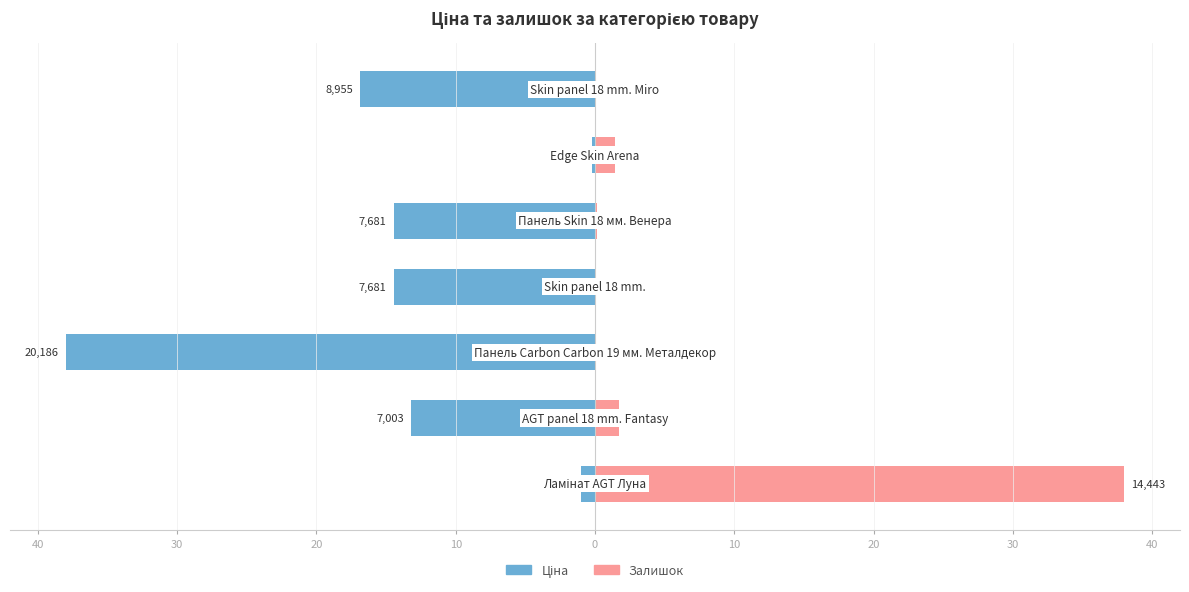

The value of Ціна at 40 is -1.0. True or false?

True